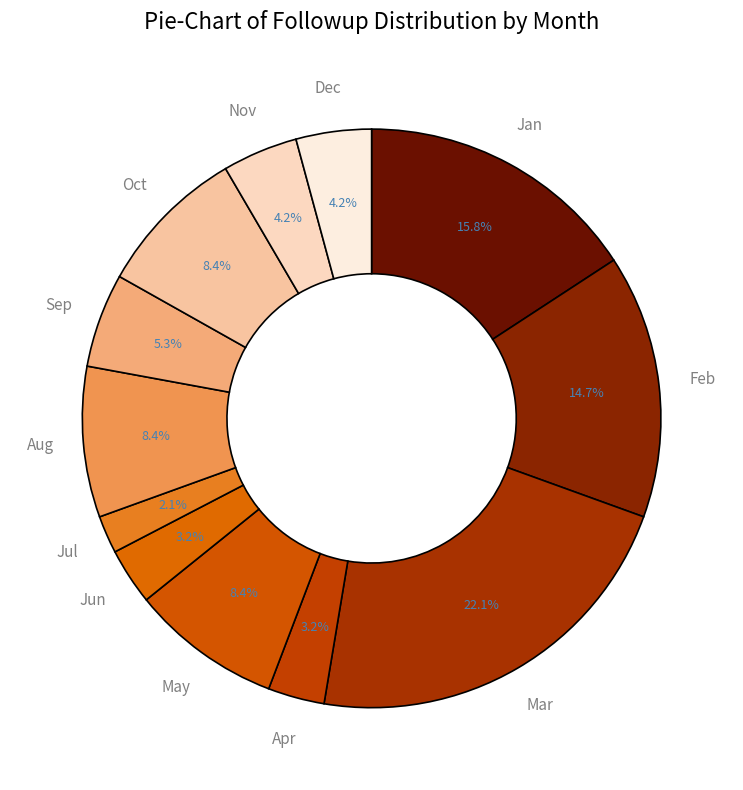

How many slices are in this pie chart?

12